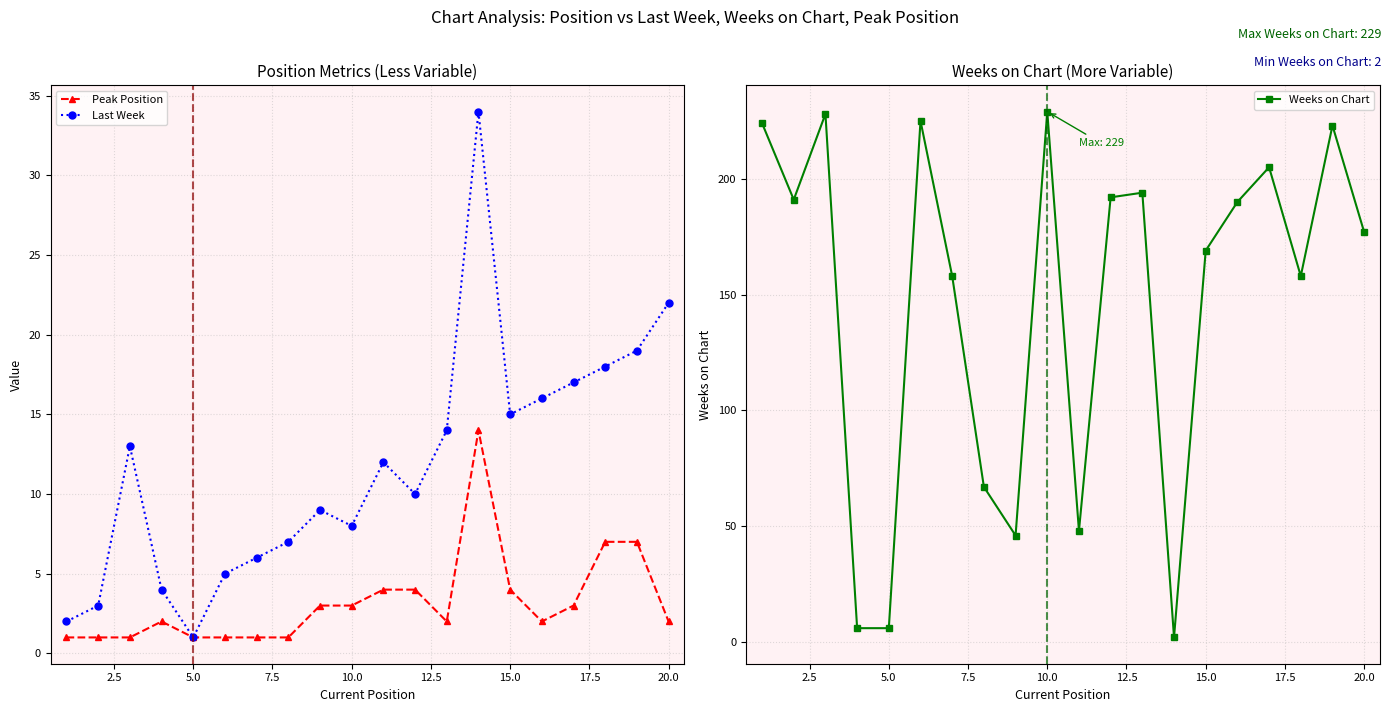

How many intersections are there between Last Week and Weeks on Chart?

2